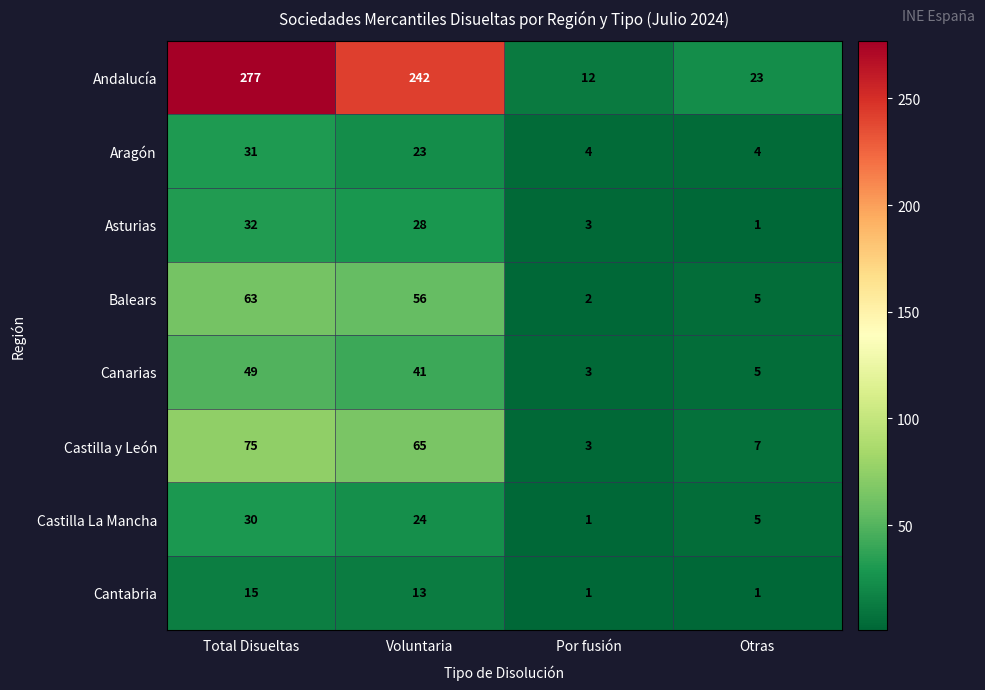

Which category has the highest value across all series?

Total Disueltas